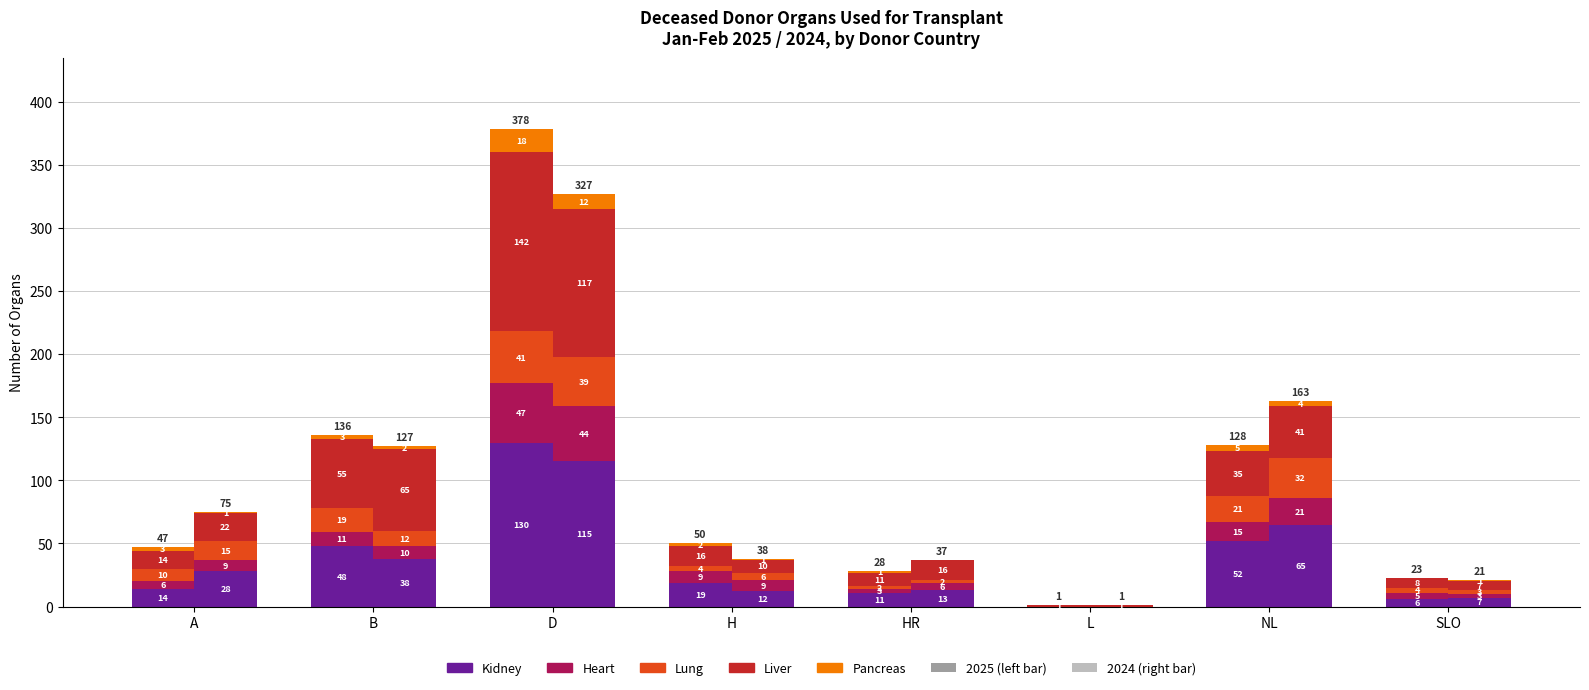

What is the label of the 1st bar from the right?

SLO